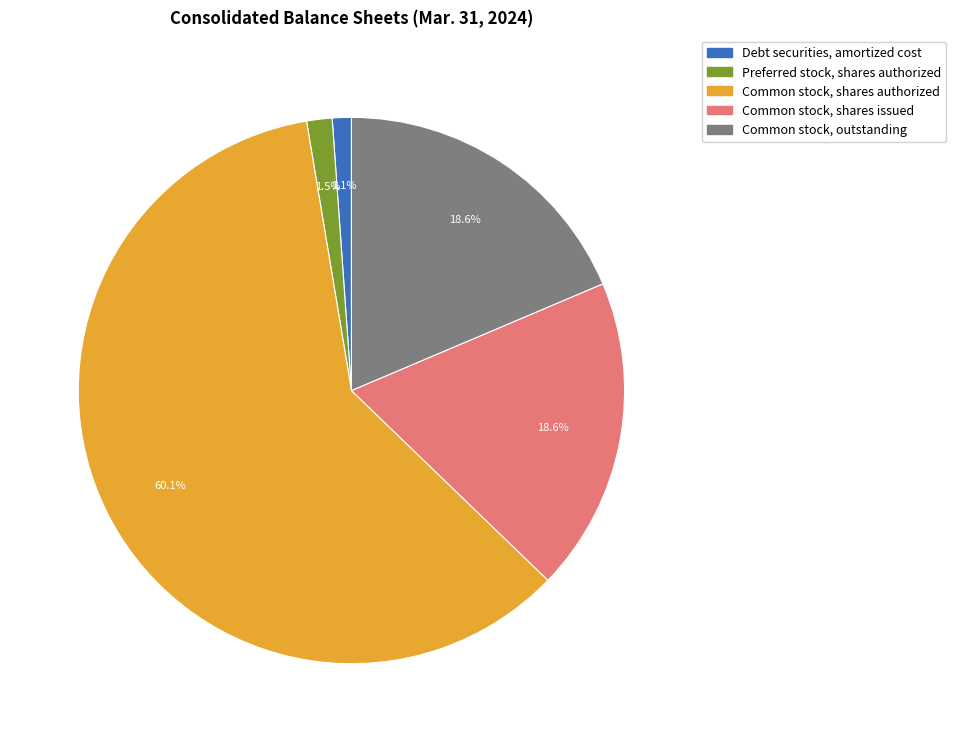

Is the sum of Common stock, shares authorized and Common stock, outstanding greater than half?

Yes